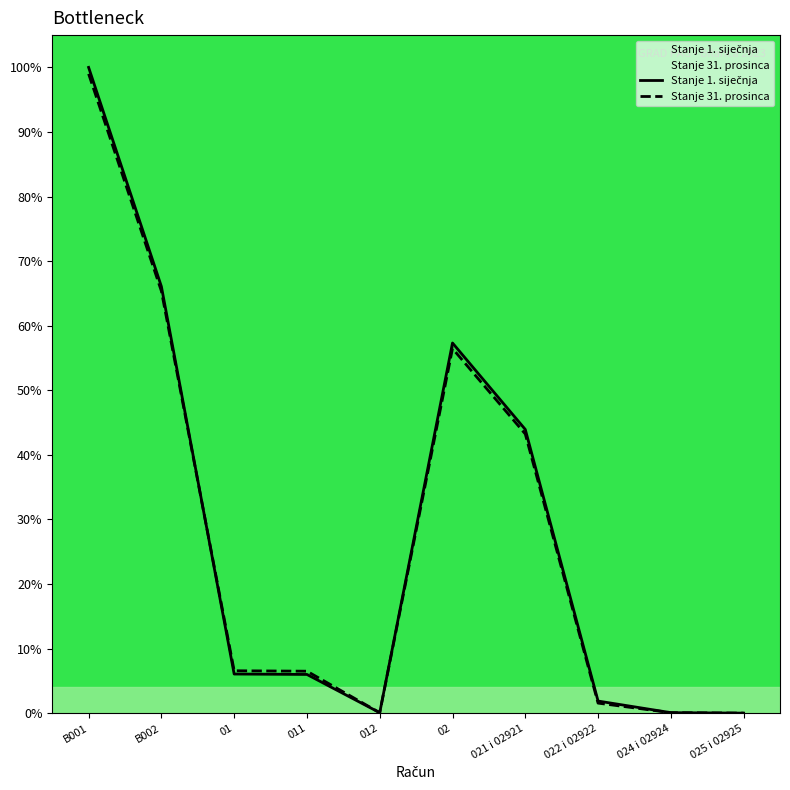

Reading left to right, transcribe all the data shown in this chart.

Stanje 1. siječnja: B001=100.0	B002=66.1	01=6.1	011=6.0	012=0.1	02=57.3	021 i 02921=43.9	022 i 02922=1.9	024 i 02924=0.1	025 i 02925=0.0
Stanje 31. prosinca: B001=99.0	B002=65.4	01=6.6	011=6.5	012=0.1	02=56.5	021 i 02921=43.2	022 i 02922=1.5	024 i 02924=0.1	025 i 02925=0.0